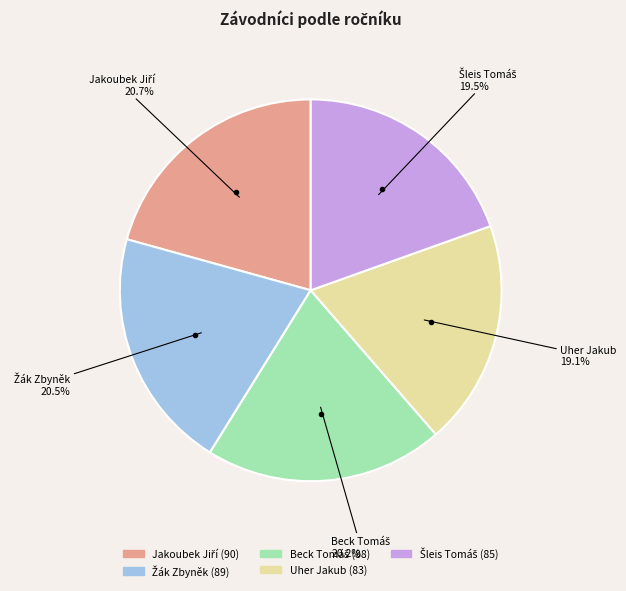

Does Uher Jakub represent more than half of the total?

No